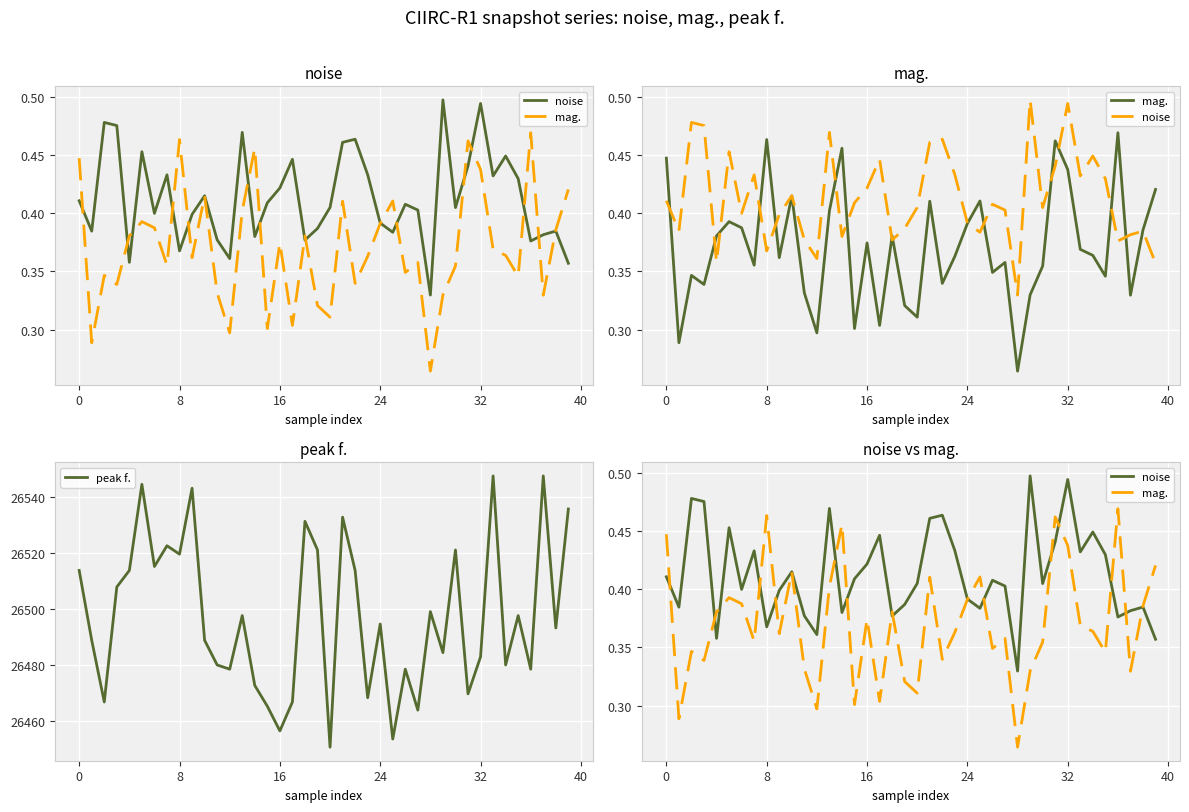

The noise series shows 0.4 at 30. True or false?

True